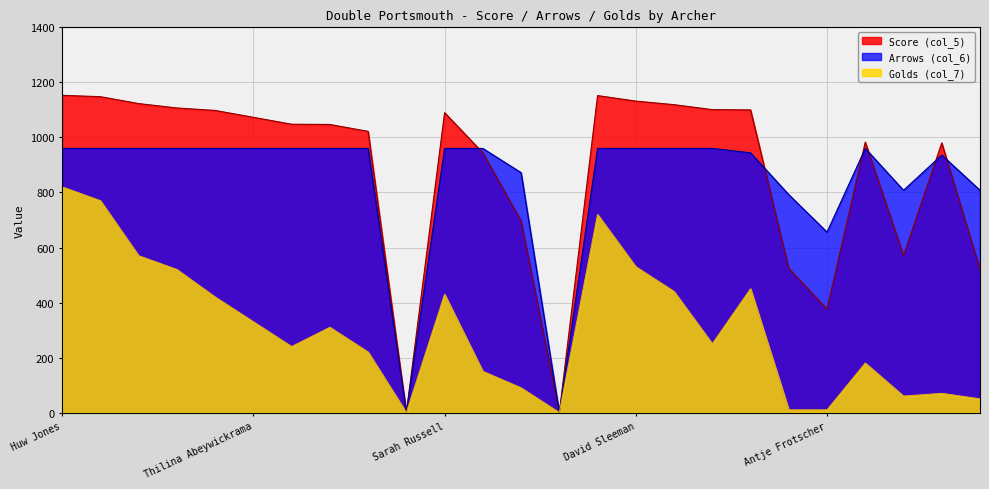

Which category has the highest value across all series?

Huw Jones